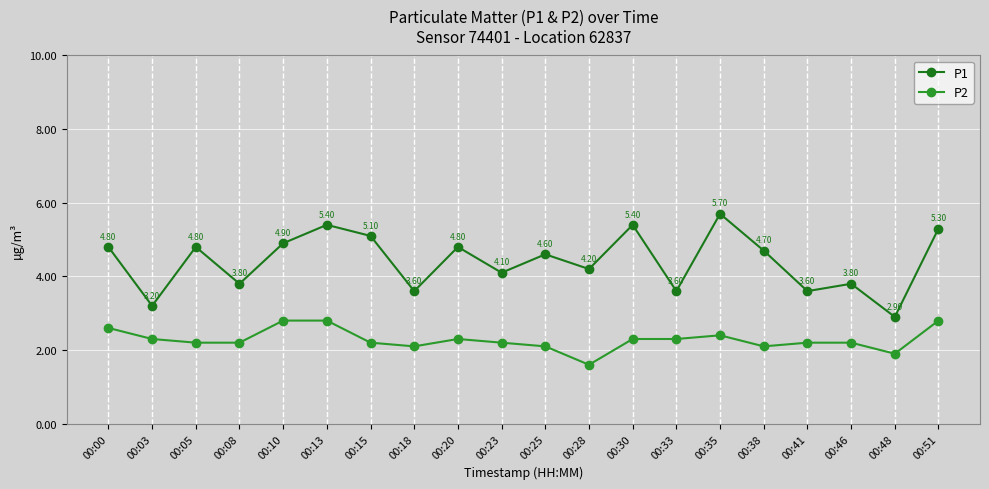

How many data points does each series have?

20